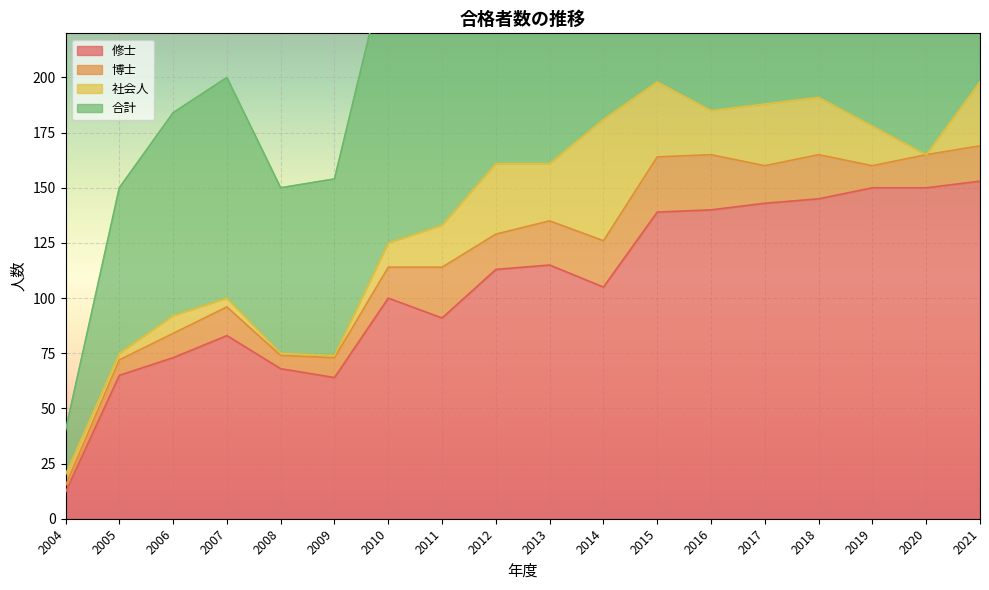

How many values in the 合計 series exceed 331?

8